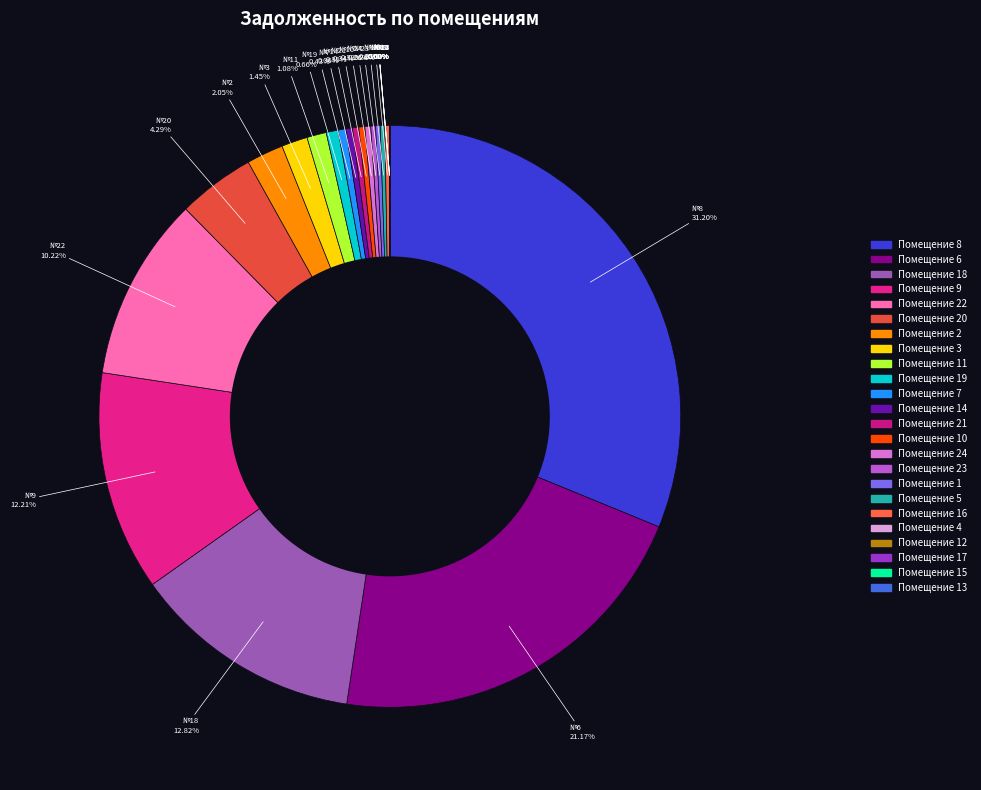

To the nearest percent, what is the combined percentage of 14 and 1?

1%